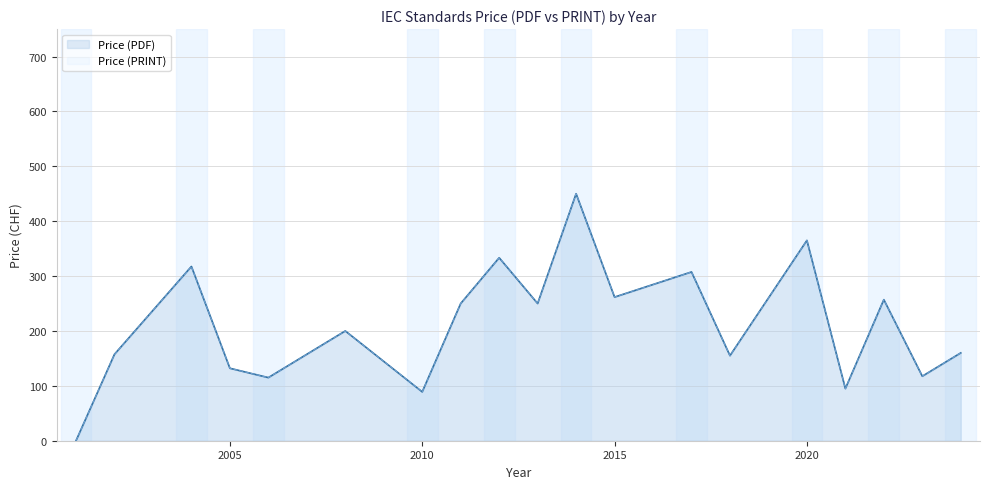

True or false: Price (PDF) has more than 1 points higher than both neighbors.

True